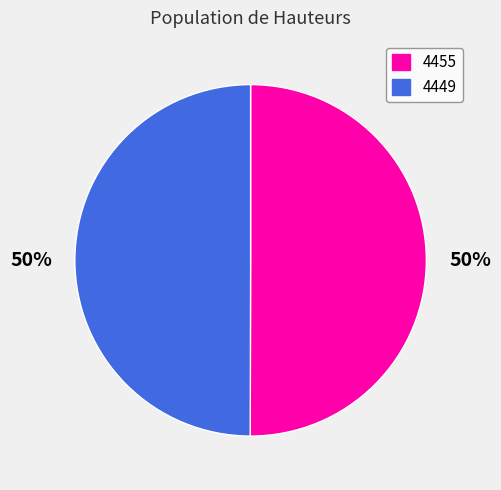

To the nearest percent, what is the combined percentage of 4449 and 4455?

100%